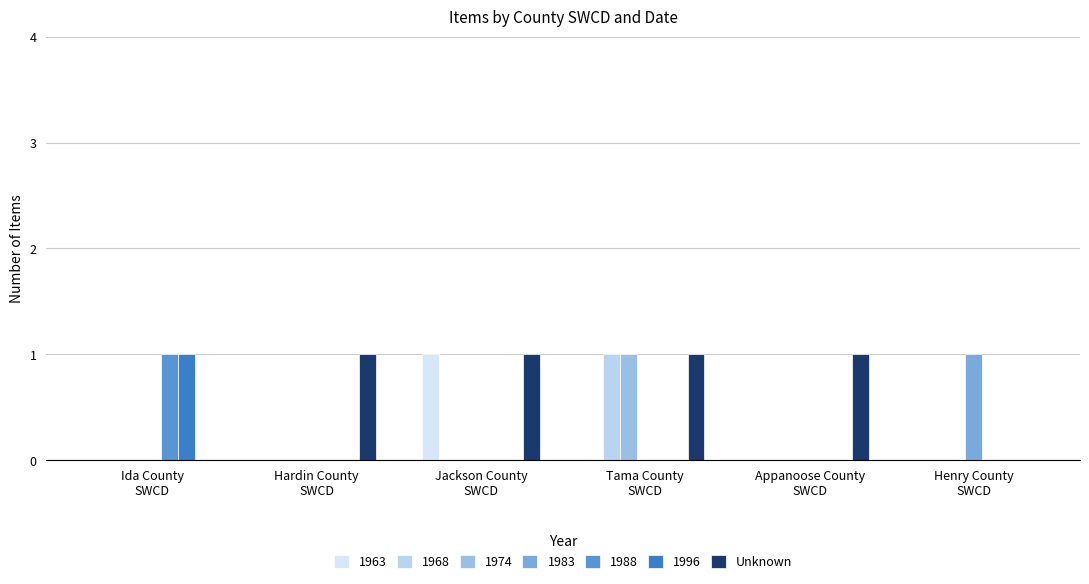

Are the bars horizontal?

No